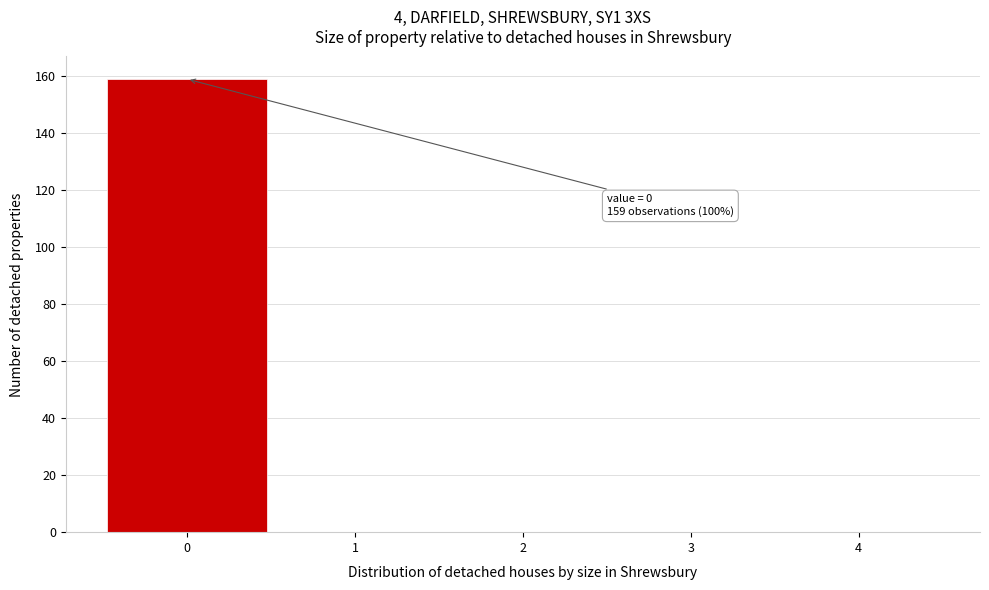

Which range on the x-axis has the tallest bar?

-0.5 to 0.5